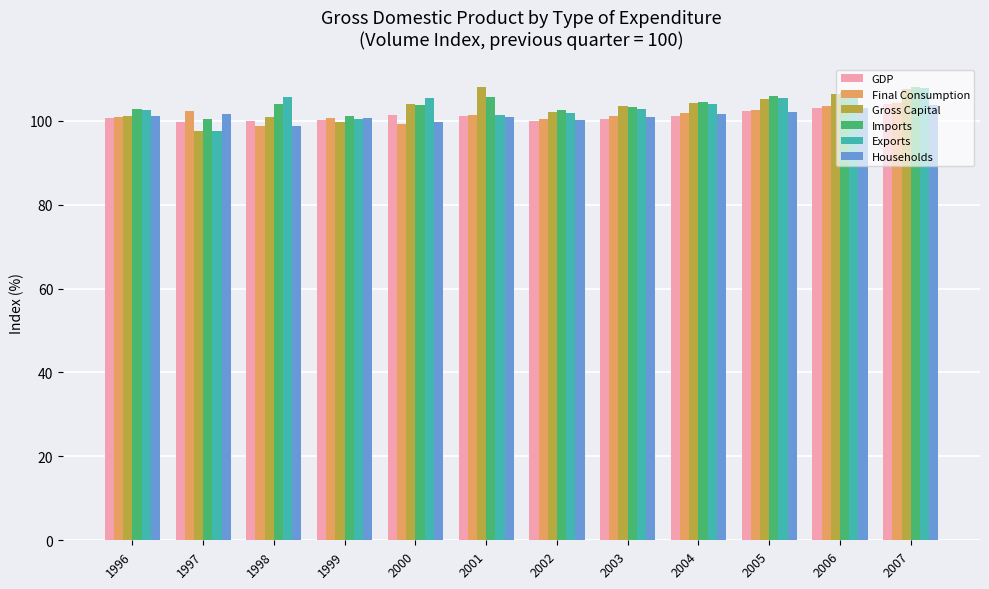

How many data points in Exports are above 104?

6